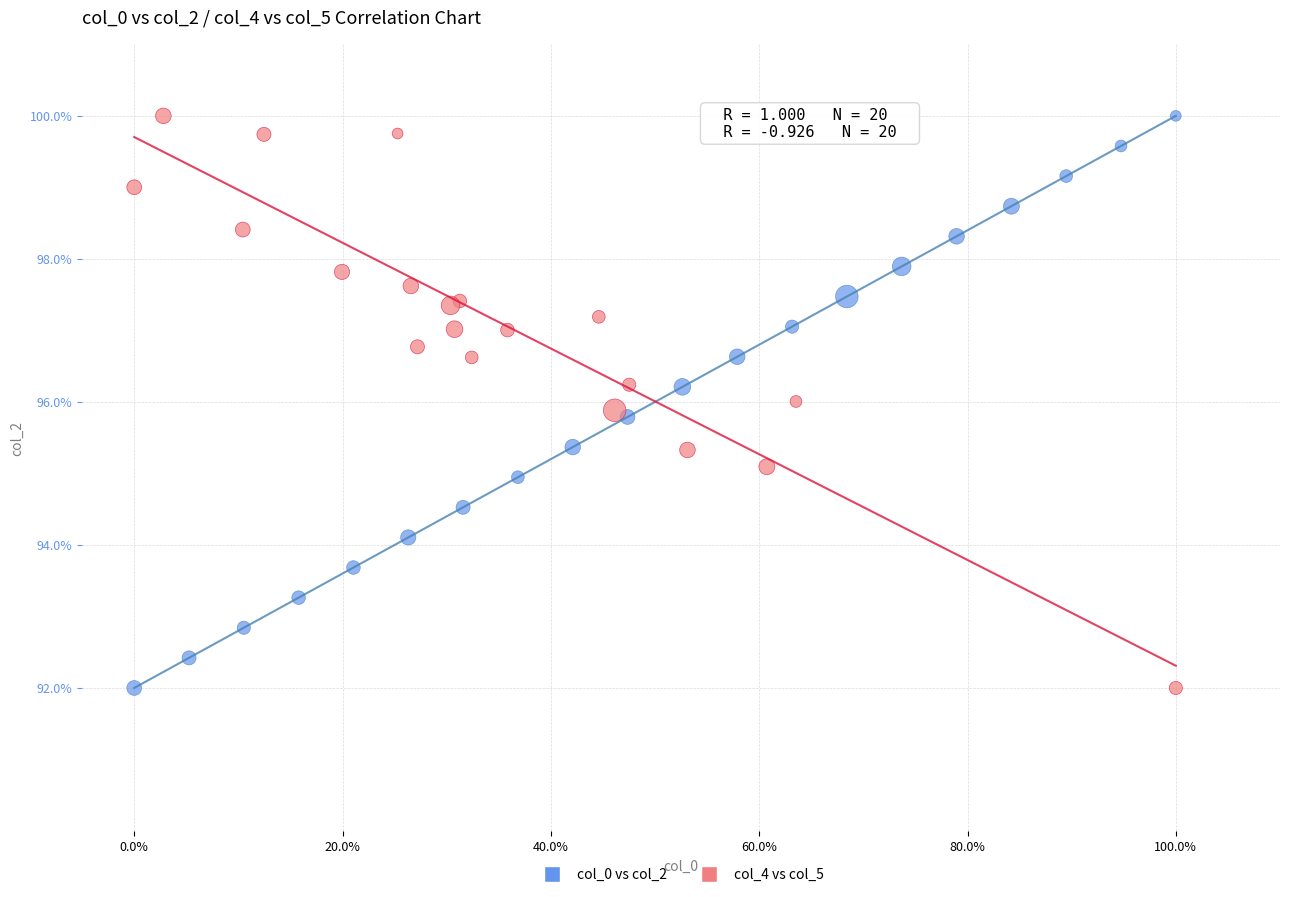

What are all the series names shown in the legend?

col_0 vs col_2, col_4 vs col_5